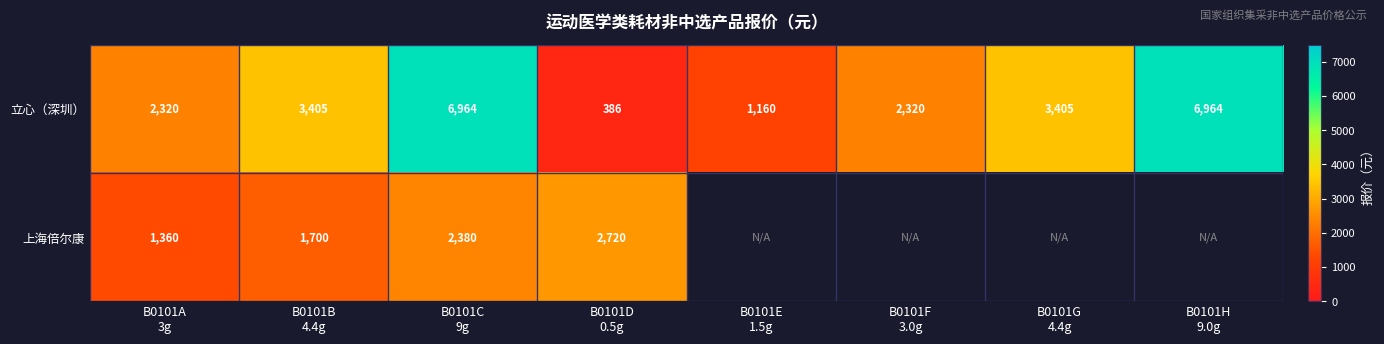

What is the average value of the 立心（深圳） series?

3366